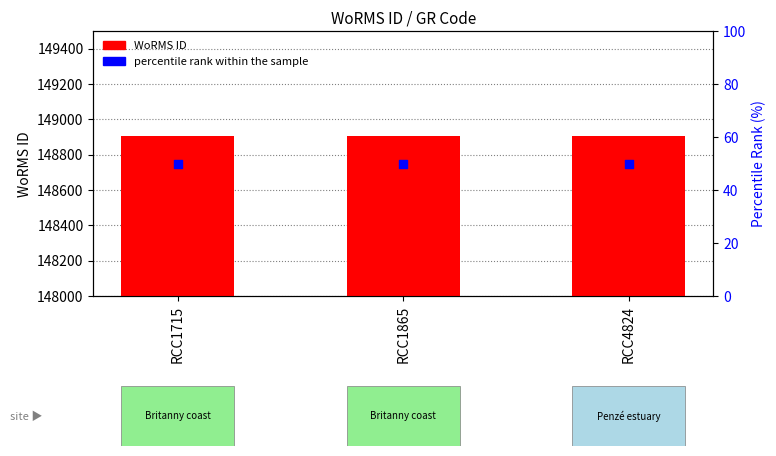

Is the value of percentile rank within the sample at RCC1865 greater than the value of WoRMS ID at RCC4824?

No